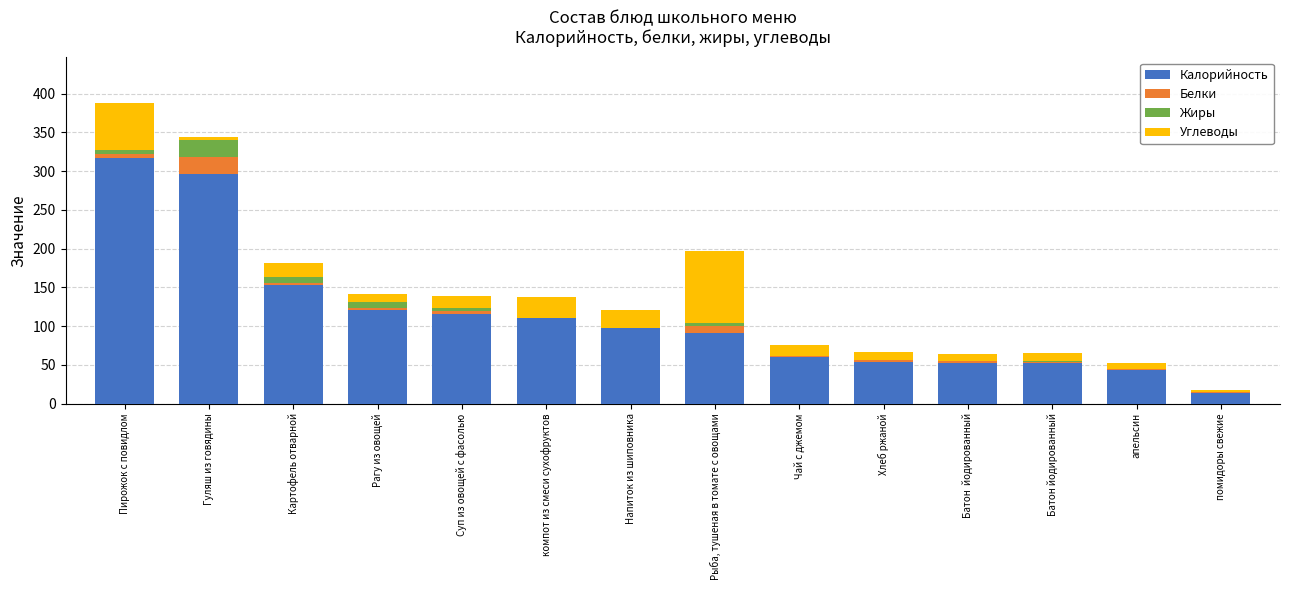

The value of Калорийность at Картофель отварной is 153.0. True or false?

True